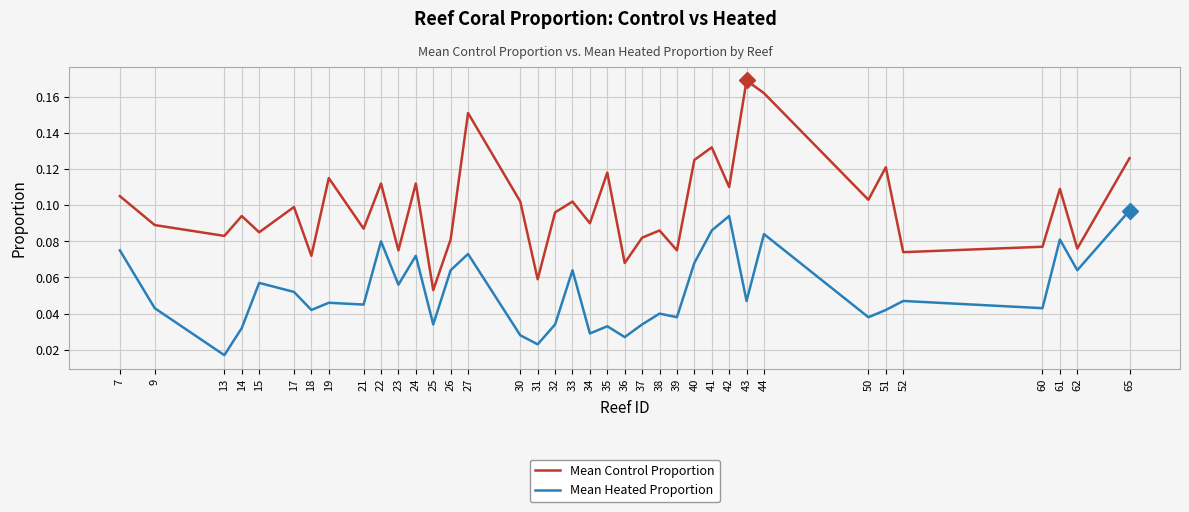

Is this an area chart (filled region under the line)?

No